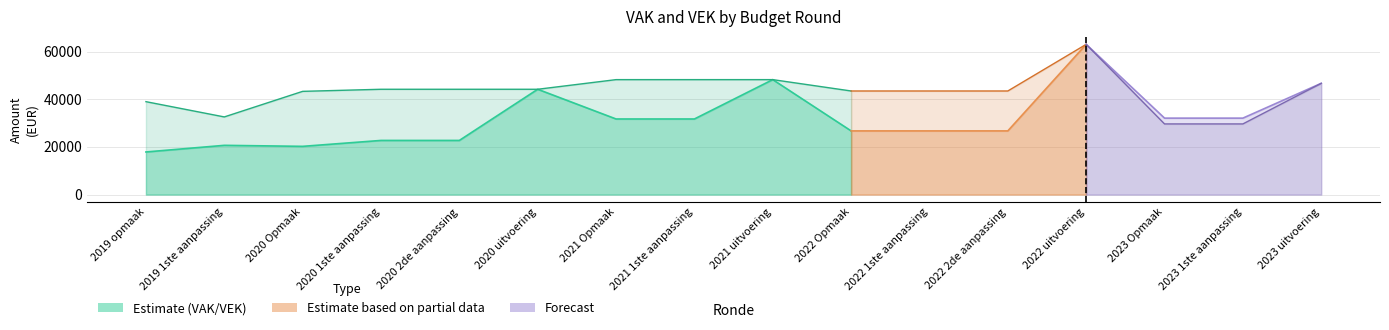

Reading left to right, list all the values displayed in this chart.

VAK: 17876	20656	20232	22711	22711	44174	31711	31711	48218	26711	26711	26711	63014	32067	32067	46663
VEK: 38976	32573	43299	44174	44174	44174	48218	48218	48218	43456	43456	43456	63014	29638	29638	46663